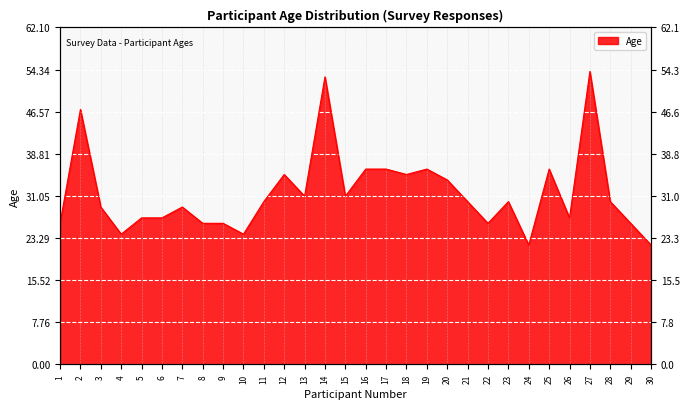

The chart shows a value of 36 at 19. True or false?

True